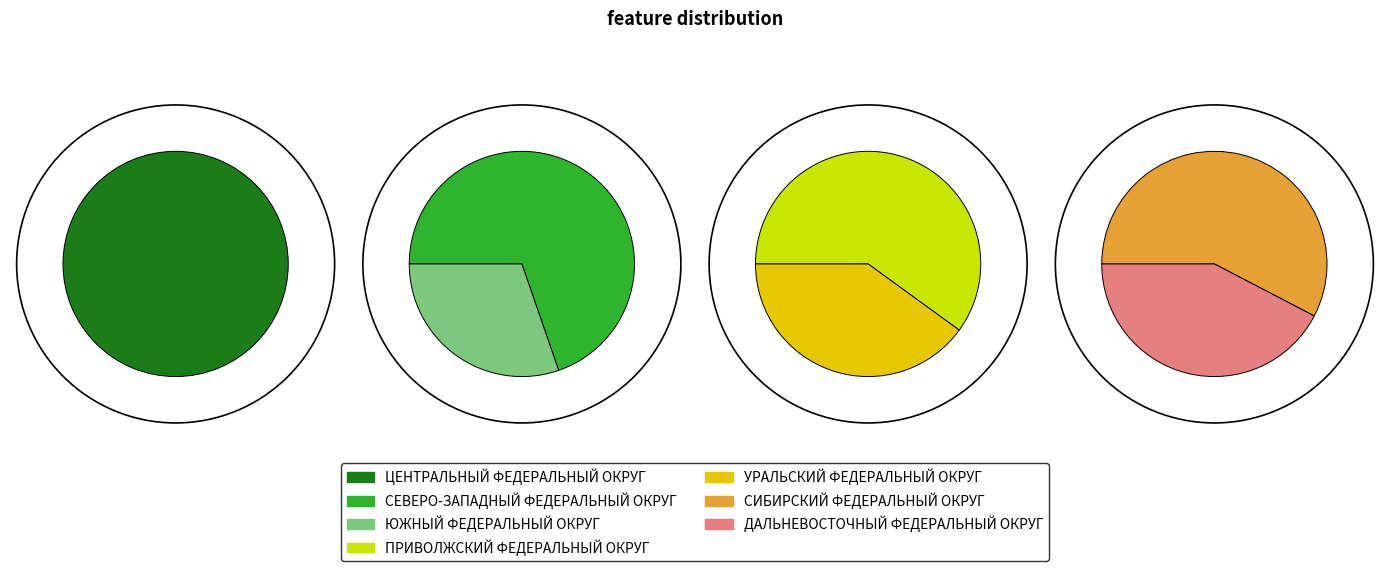

Which slice is the smallest?

ДАЛЬНЕВОСТОЧНЫЙ ФЕДЕРАЛЬНЫЙ ОКРУГ